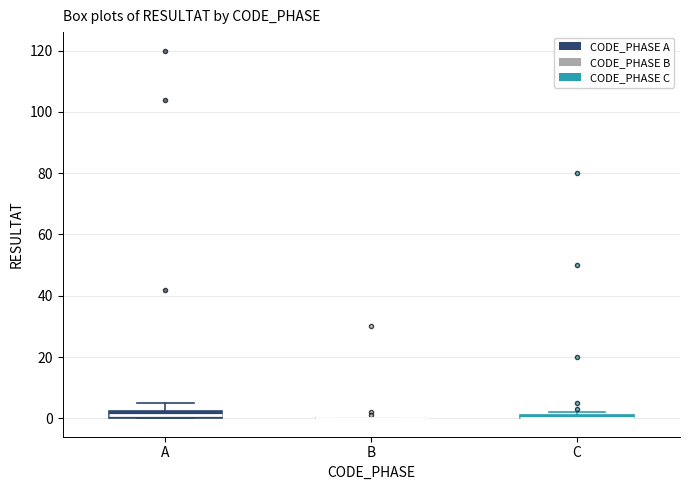

Where is the upper edge of the box for C on the y-axis? The values are not printed on the chart, so give them approximately, as read against the axis.

2